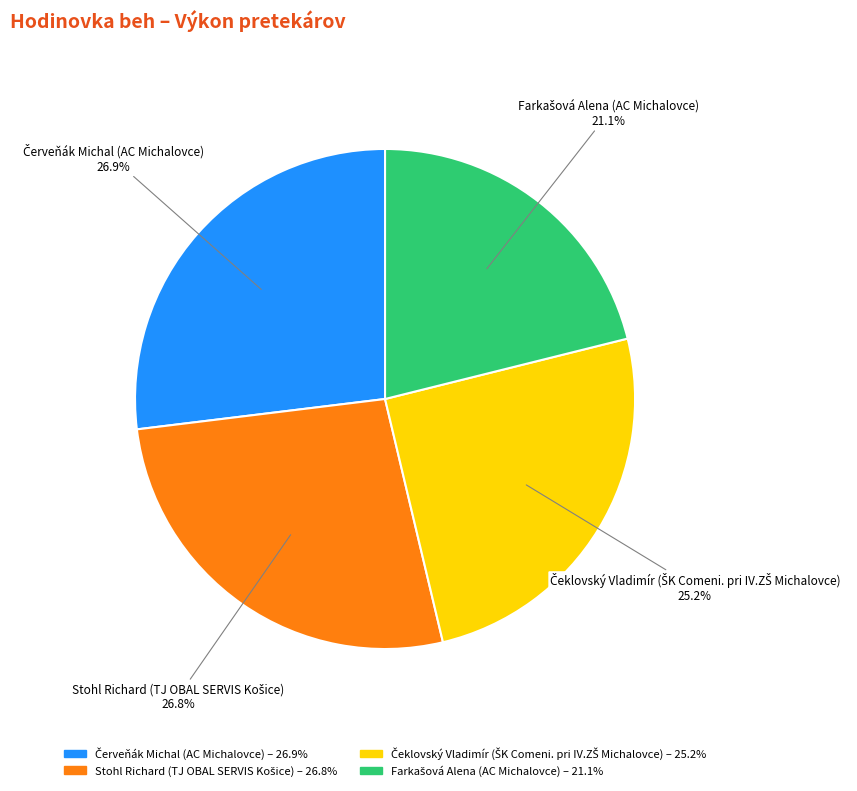

To the nearest percent, what is the difference between the largest and smallest slice percentages?

6%